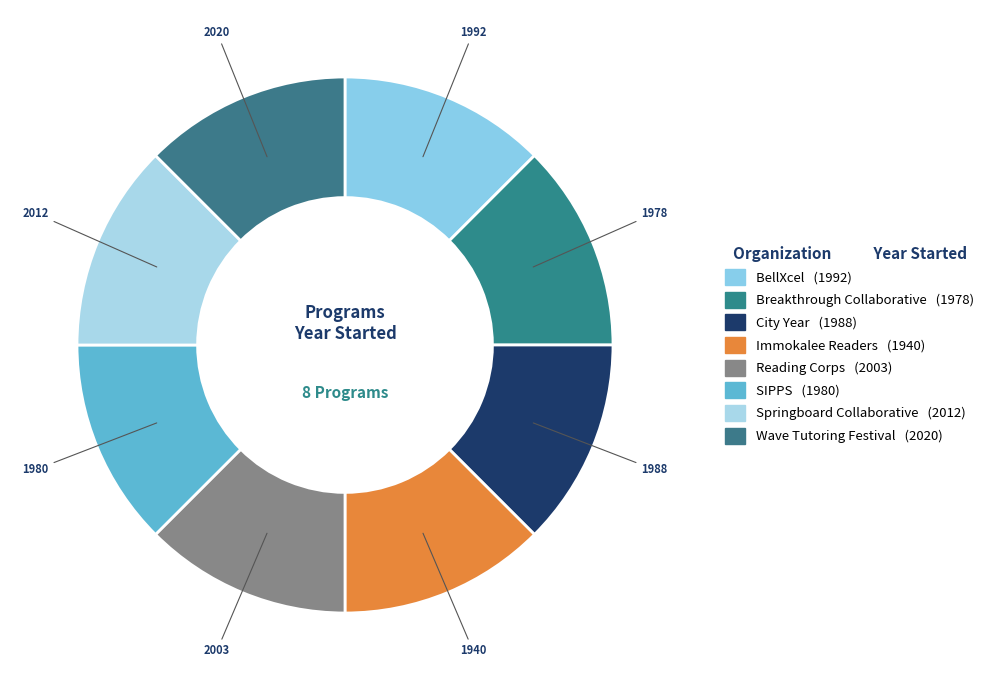

Which has a higher value, Breakthrough Collaborative or BellXcel?

BellXcel